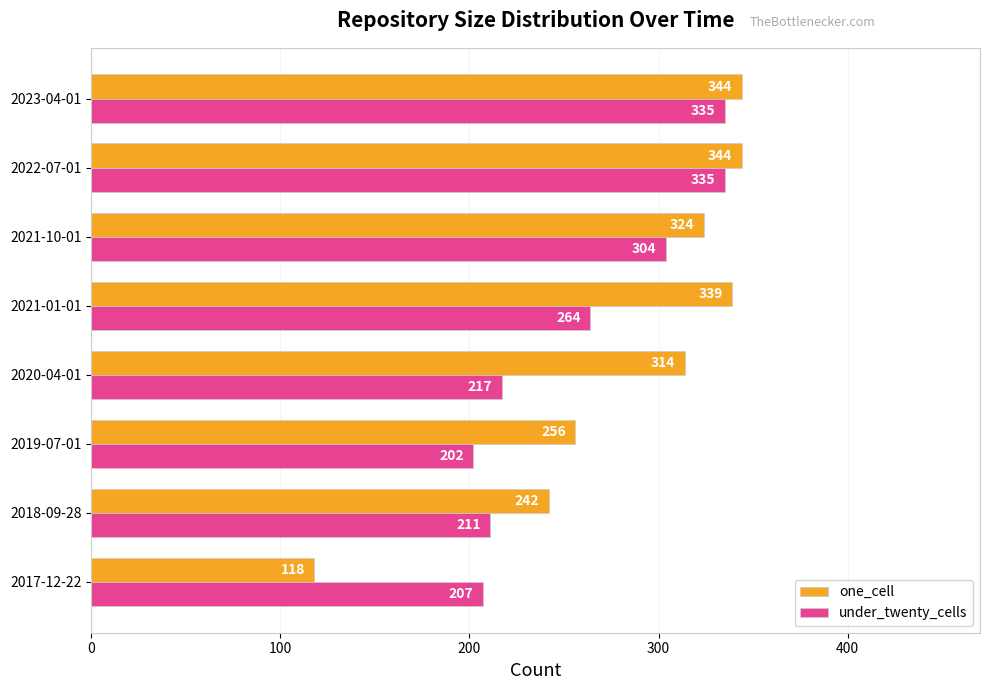

Which series has the largest range (max minus min)?

one_cell